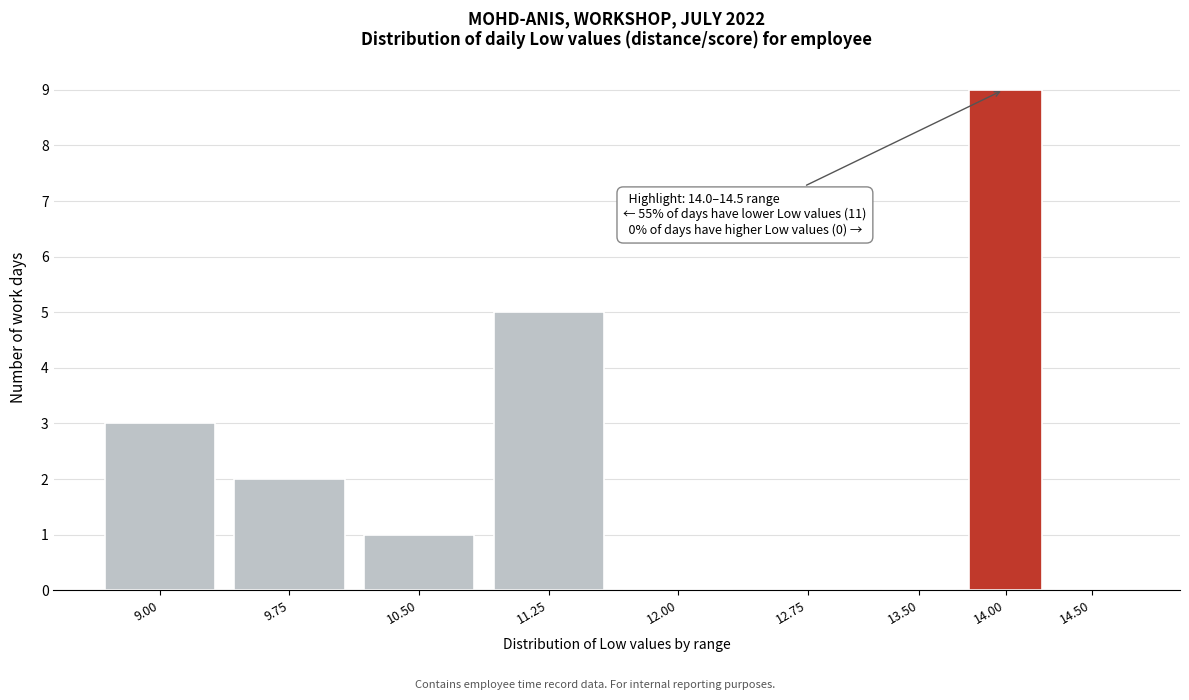

Reading right to left, extract all data points from this chart.

14.50=0	14.00=9	13.50=0	12.75=0	12.00=0	11.25=5	10.50=1	9.75=2	9.00=3